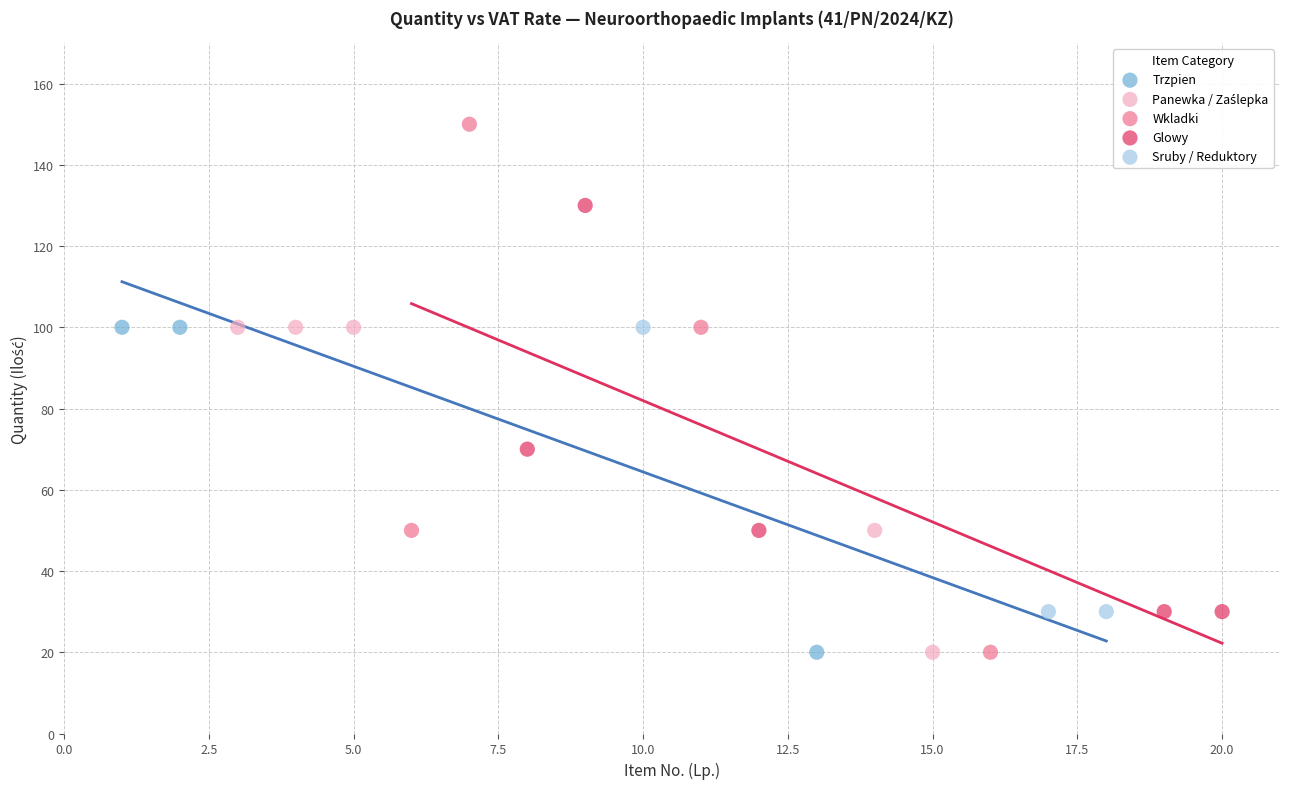

Which series reaches the maximum Y coordinate?

Wkladki